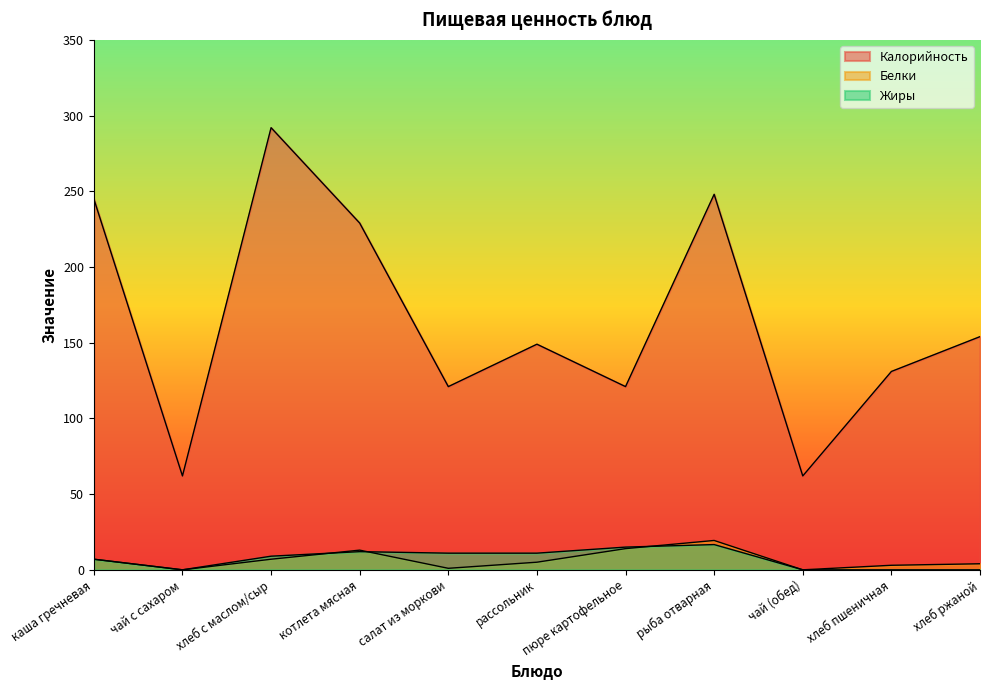

What position from the left is чай (обед)?

9